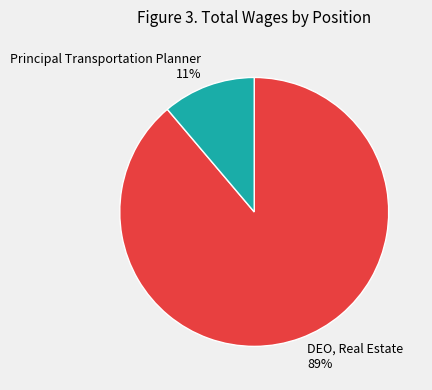

Between Principal Transportation Planner and DEO, Real Estate, which is larger?

DEO, Real Estate